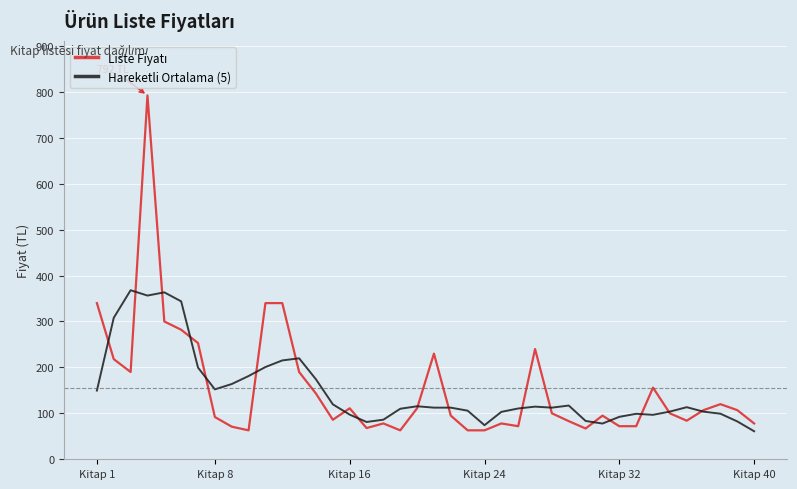

What is the smallest value displayed?

61.0